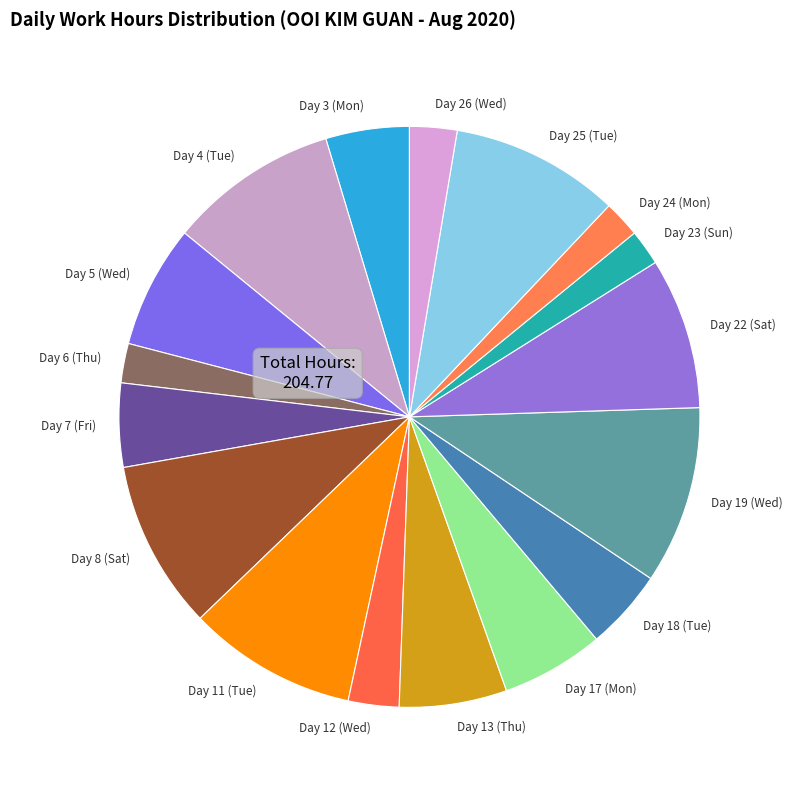

Is there any slice that represents more than half of the pie?

No